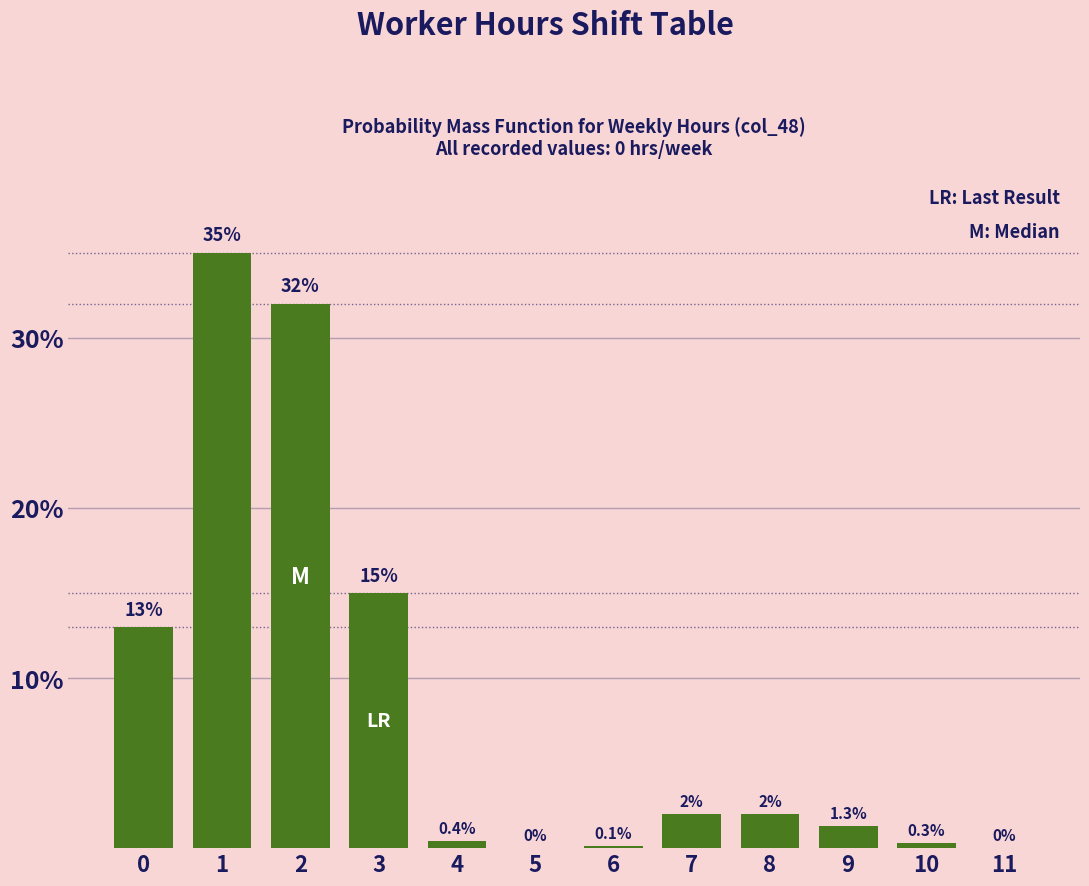

Reading left to right, extract all data points from this chart.

0=13.0	1=35.0	2=32.0	3=15.0	4=0.4	5=0.0	6=0.1	7=2.0	8=2.0	9=1.3	10=0.3	11=0.0